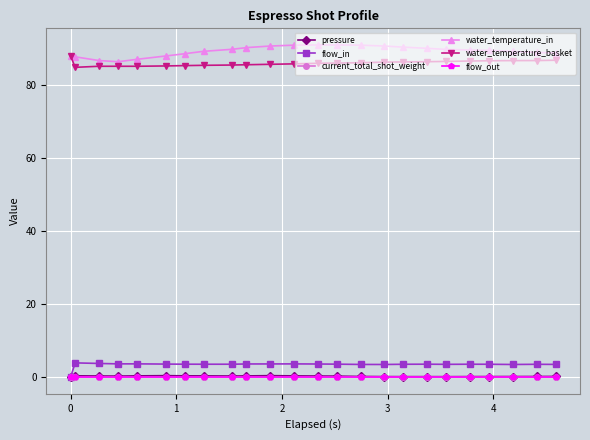

Is this an area chart (filled region under the line)?

No